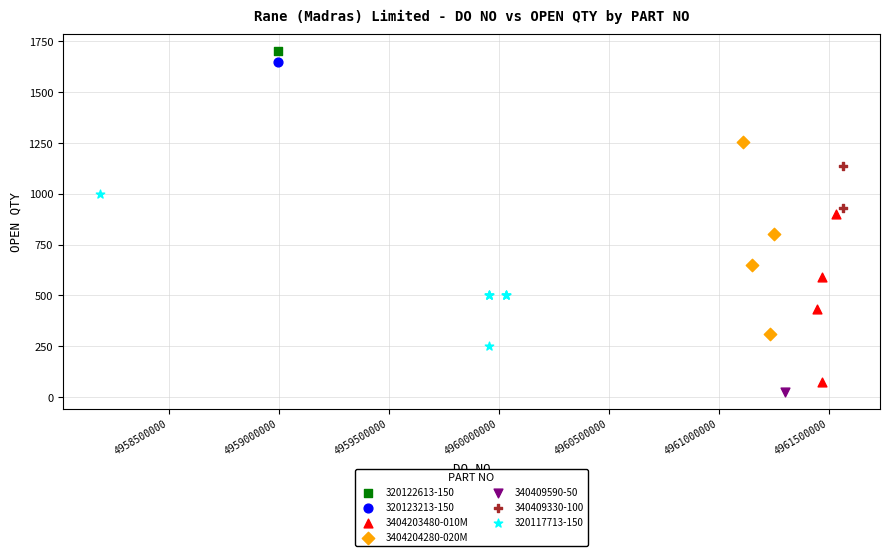

What are all the series names shown in the legend?

320122613-150, 320123213-150, 3404203480-010M, 3404204280-020M, 340409590-50, 340409330-100, 320117713-150